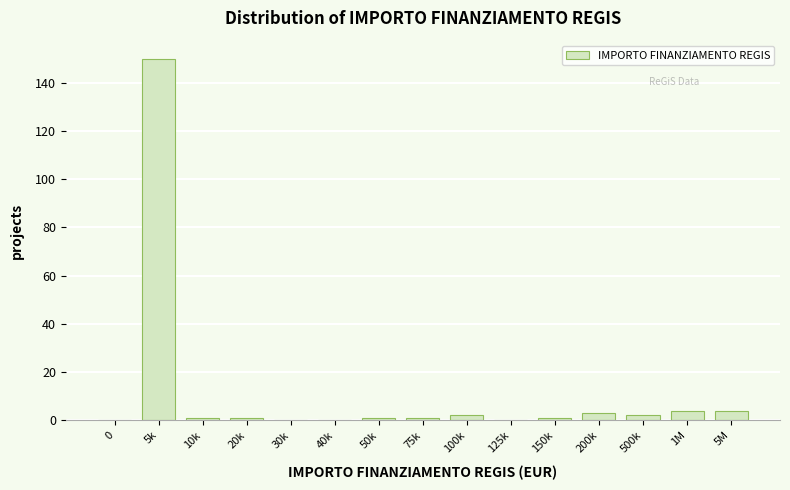

Reading right to left, list all the values displayed in this chart.

5M=4	1M=4	500k=2	200k=3	150k=1	125k=0	100k=2	75k=1	50k=1	40k=0	30k=0	20k=1	10k=1	5k=150	0=0